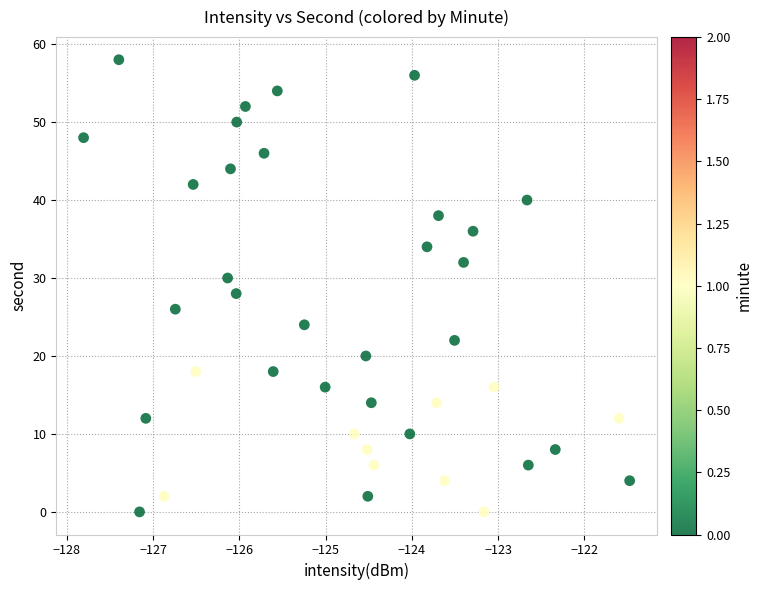

What is the range of Y values (max minus min)?

58